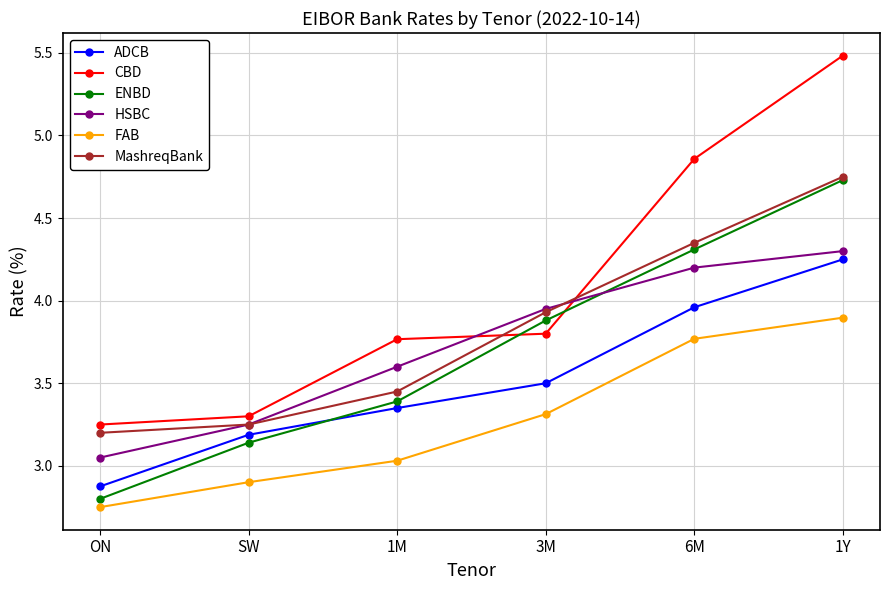

What is the label of the 3rd point from the right?

3M